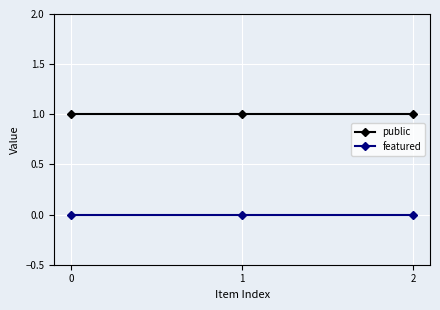

Rank the series by their maximum value, from highest to lowest.

public, featured